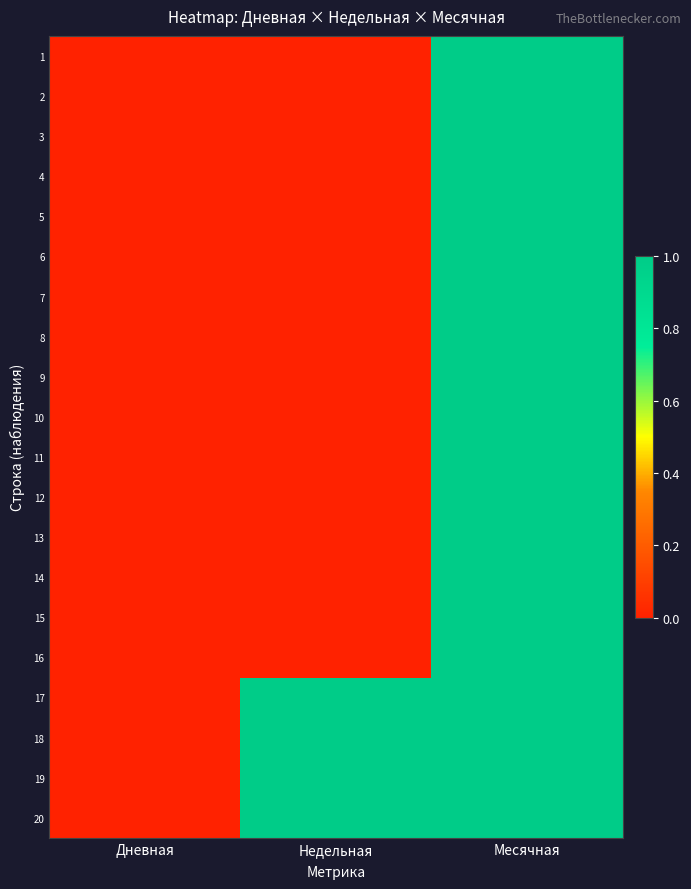

Which series has the widest spread of values?

1